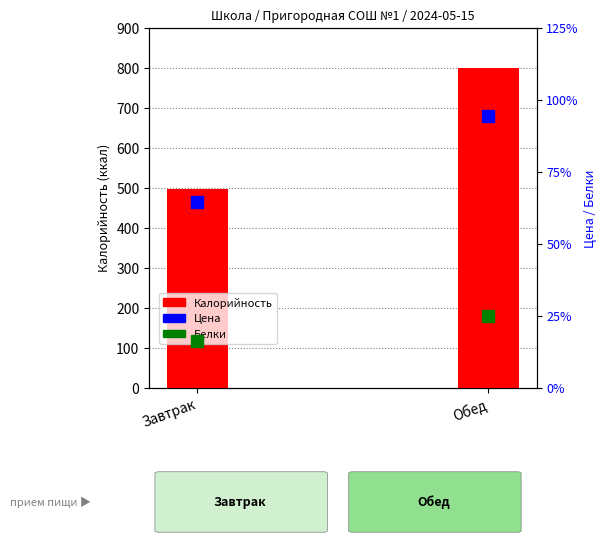

True or false: Калорийность has a value of 798.9 at Обед.

True